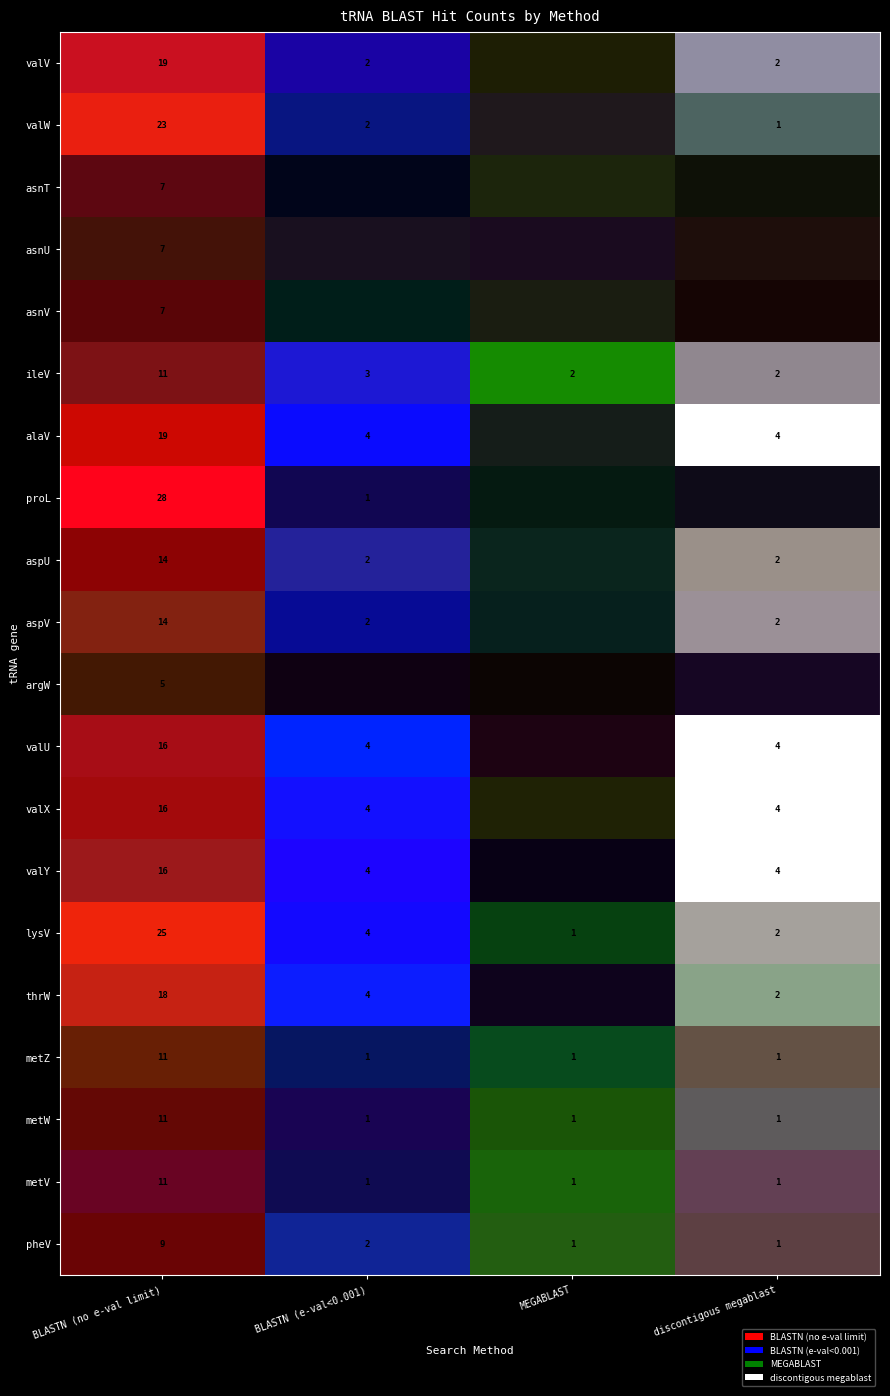

Which series has the largest total across all categories?

lysV